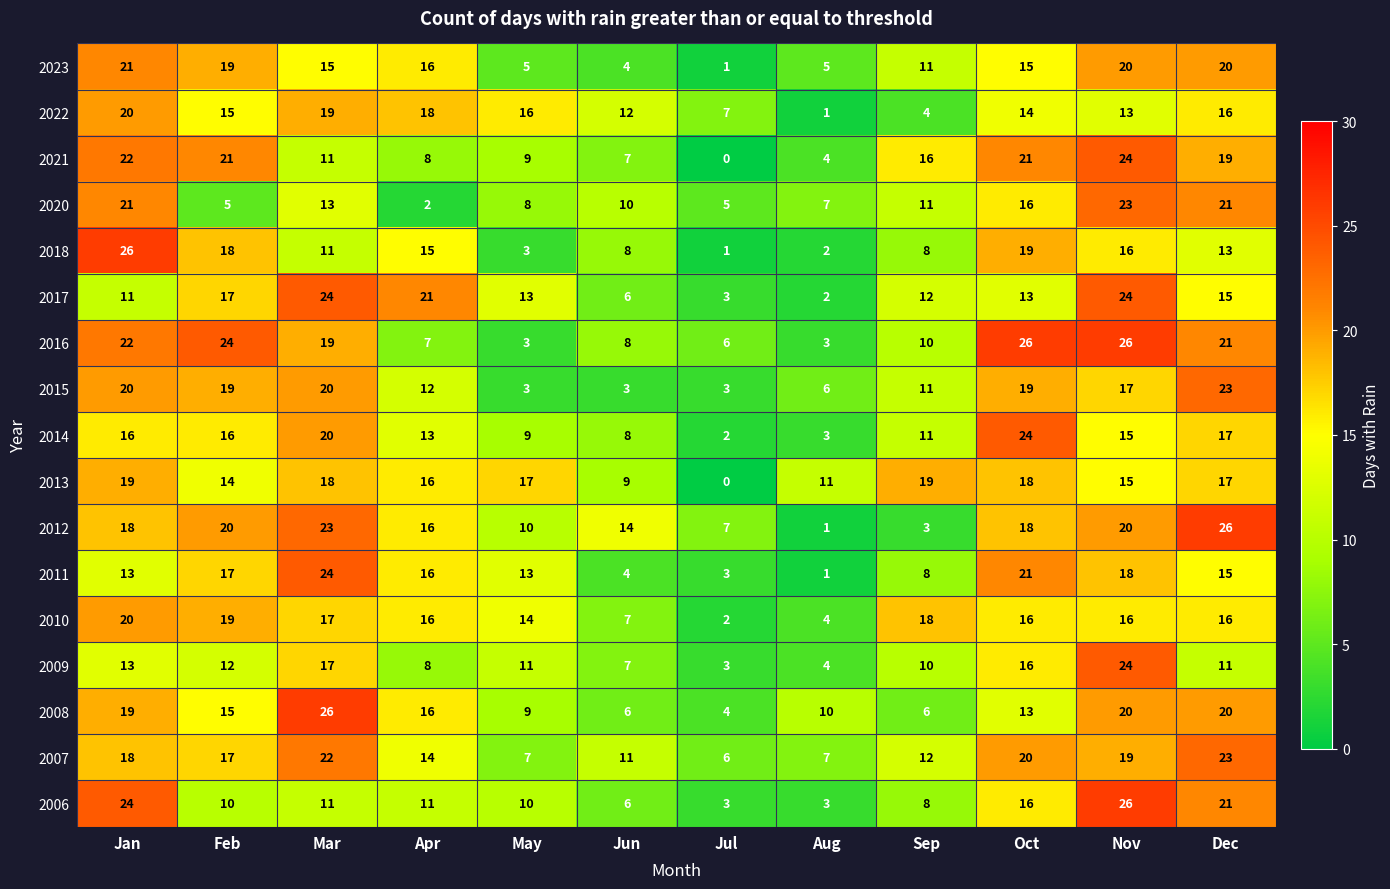

Is the value of 2023 at Dec greater than the value of 2013 at Jan?

Yes